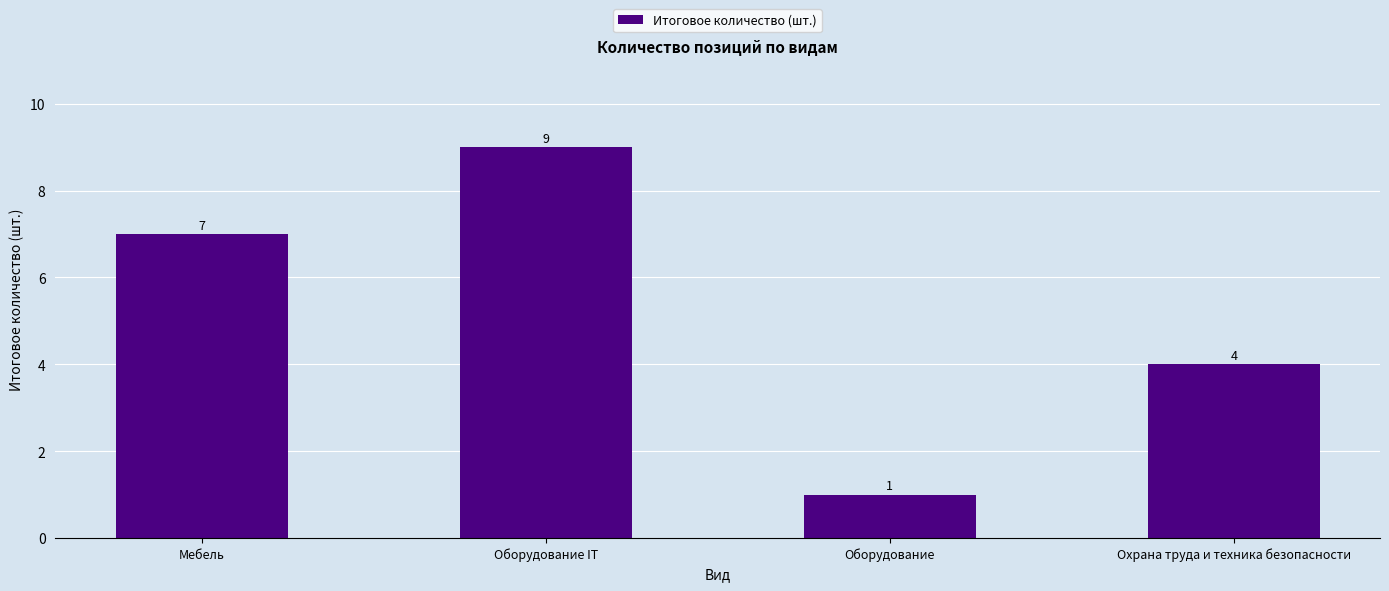

What is the difference between the second highest and second lowest values?

3